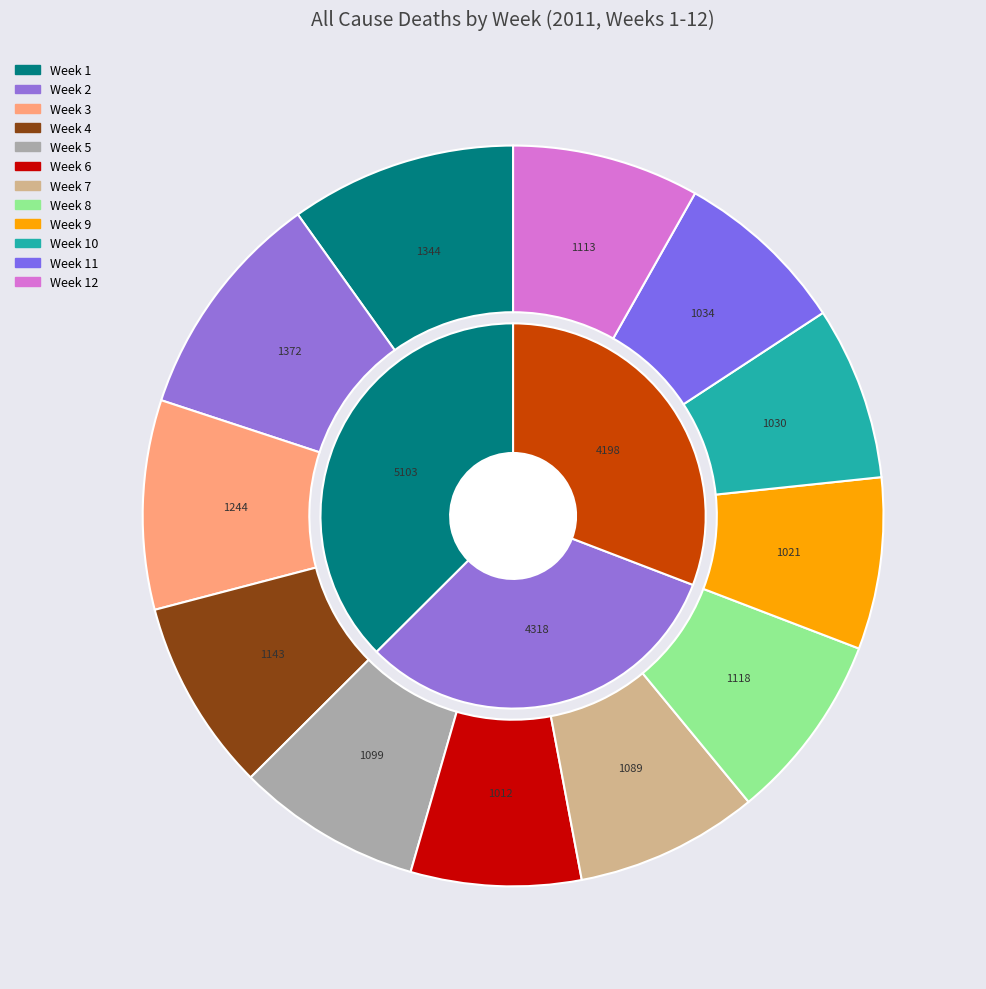

What is the change in value from Week 9 to Week 11?

+13